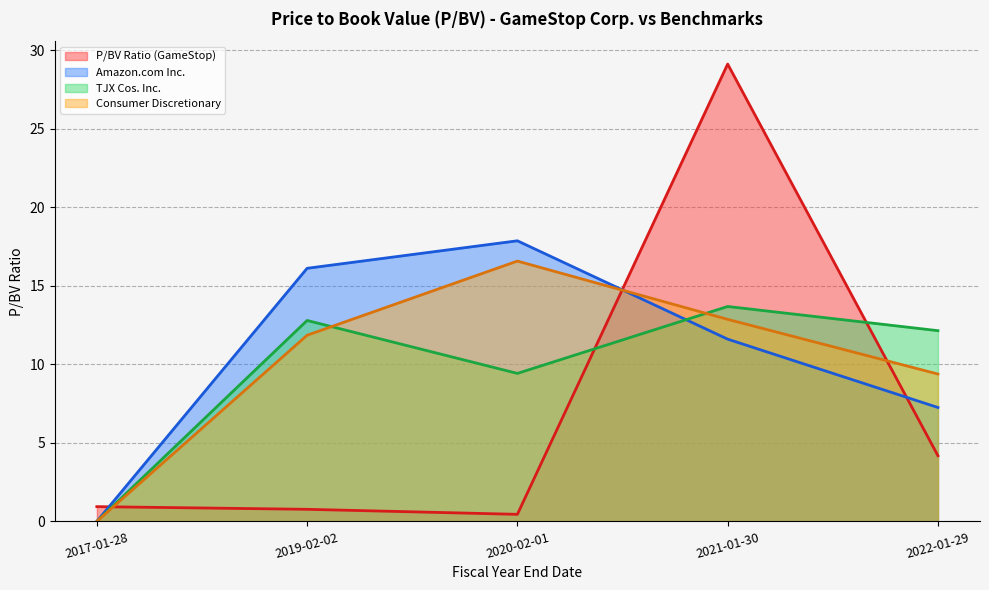

Is the value of Amazon.com Inc. at 2022-01-29 greater than the value of TJX Cos. Inc. at 2020-02-01?

No